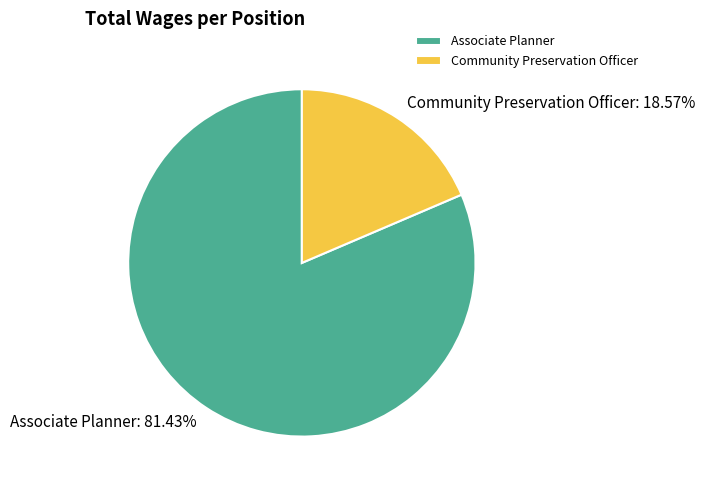

Count the number of slices in the pie.

2